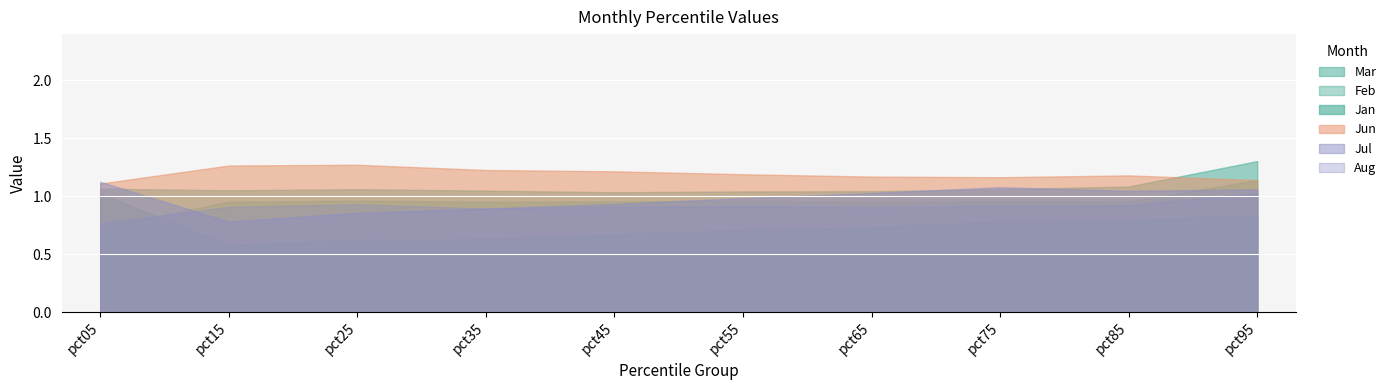

Reading left to right, list all the values displayed in this chart.

Jan: pct05=1.0	pct15=0.6	pct25=0.6	pct35=0.6	pct45=0.7	pct55=0.7	pct65=0.7	pct75=0.8	pct85=0.8	pct95=0.8
Feb: pct05=0.7	pct15=1.0	pct25=1.0	pct35=1.0	pct45=1.0	pct55=1.0	pct65=1.0	pct75=1.0	pct85=1.0	pct95=1.1
Mar: pct05=1.1	pct15=1.1	pct25=1.1	pct35=1.0	pct45=1.0	pct55=1.0	pct65=1.0	pct75=1.1	pct85=1.1	pct95=1.3
Jun: pct05=1.1	pct15=1.3	pct25=1.3	pct35=1.2	pct45=1.2	pct55=1.2	pct65=1.2	pct75=1.2	pct85=1.2	pct95=1.1
Jul: pct05=1.1	pct15=0.8	pct25=0.9	pct35=0.9	pct45=0.9	pct55=1.0	pct65=1.0	pct75=1.1	pct85=1.0	pct95=1.1
Aug: pct05=0.8	pct15=0.9	pct25=0.9	pct35=0.9	pct45=0.9	pct55=0.9	pct65=0.9	pct75=0.9	pct85=0.9	pct95=1.0